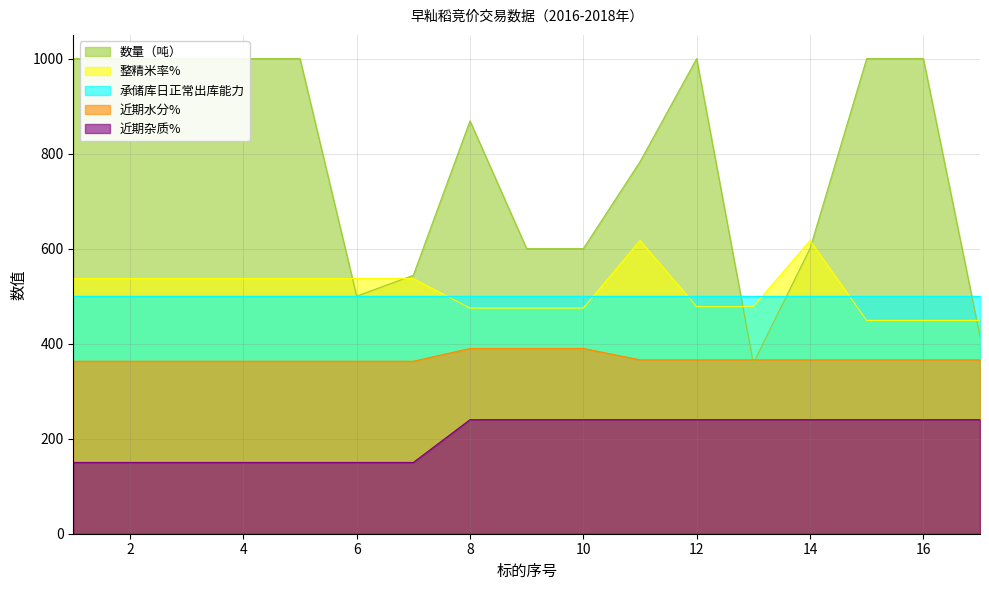

True or false: 近期杂质% and 整精米率% cross at least once.

False